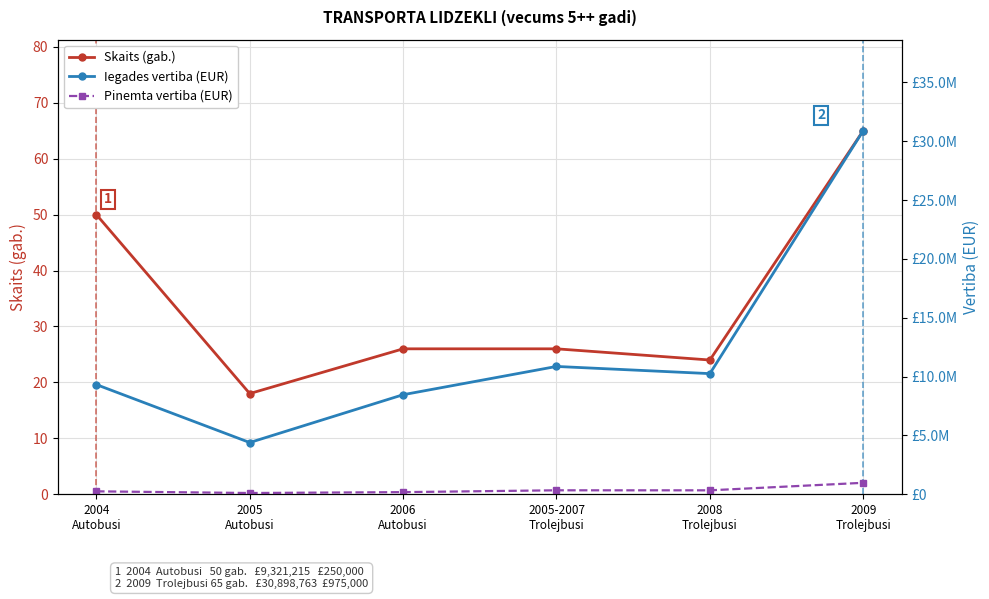

At which label is Iegades vertiba (EUR) closest to 17647420?

2005-2007
Trolejbusi